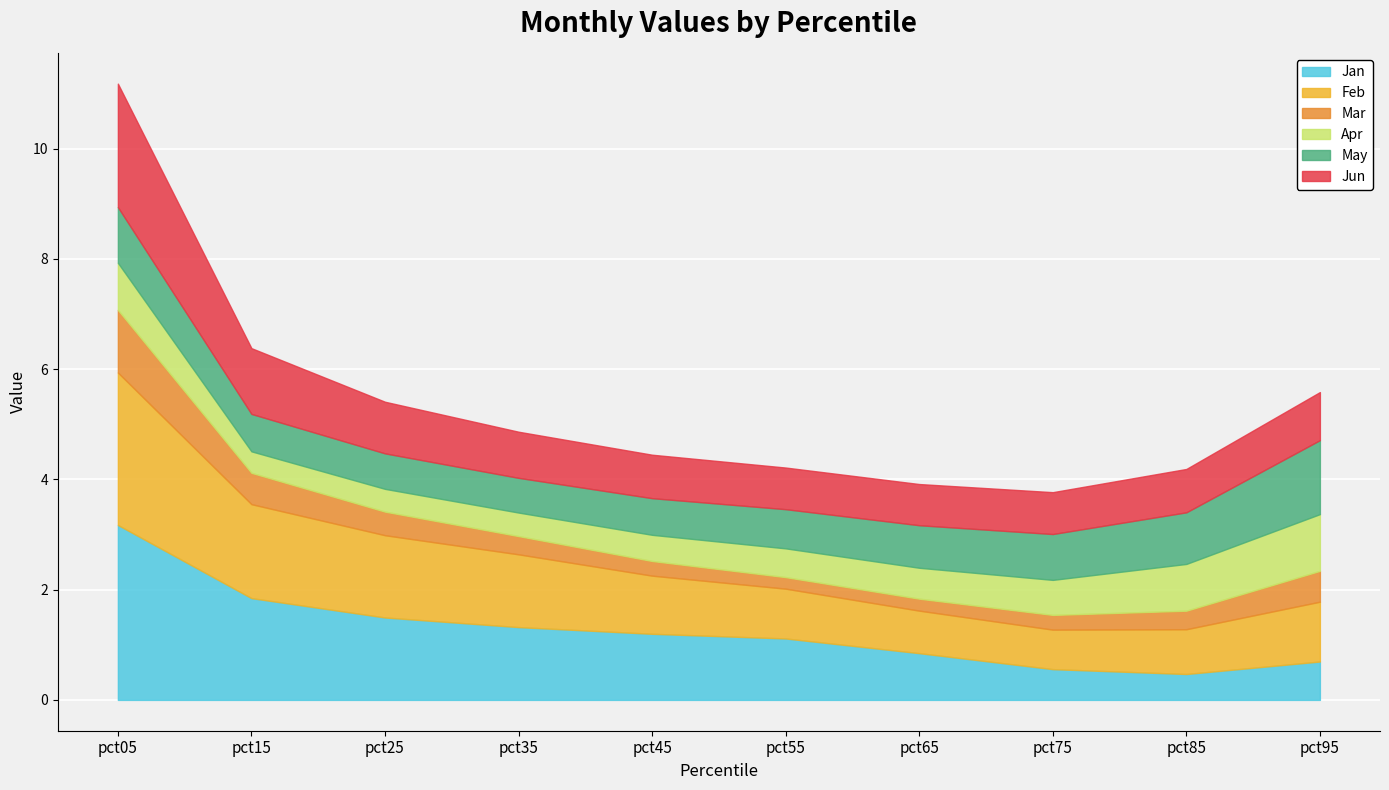

Between pct65 and pct05, which is larger?

pct05